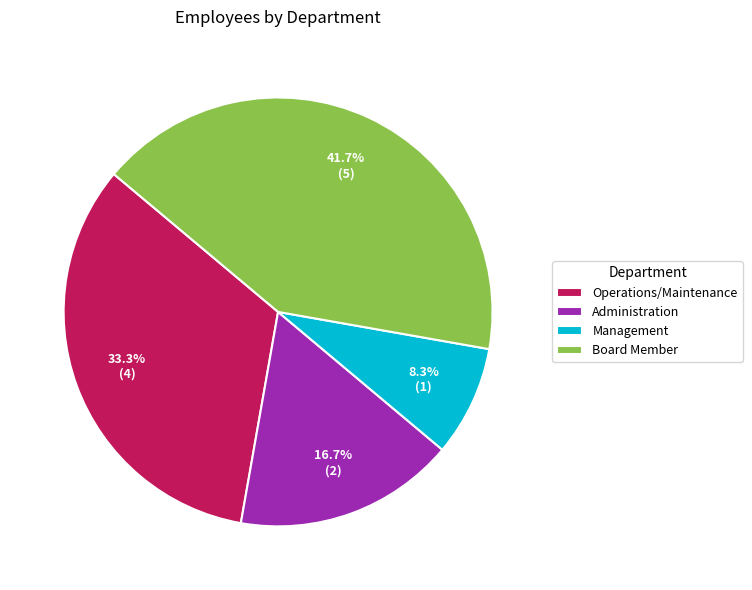

Rank the categories by value from highest to lowest.

Board Member, Operations/Maintenance, Administration, Management